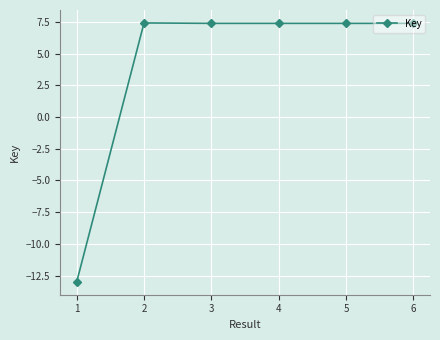

Reading right to left, transcribe all the data shown in this chart.

6=7.4	5=7.4	4=7.4	3=7.4	2=7.4	1=-13.0